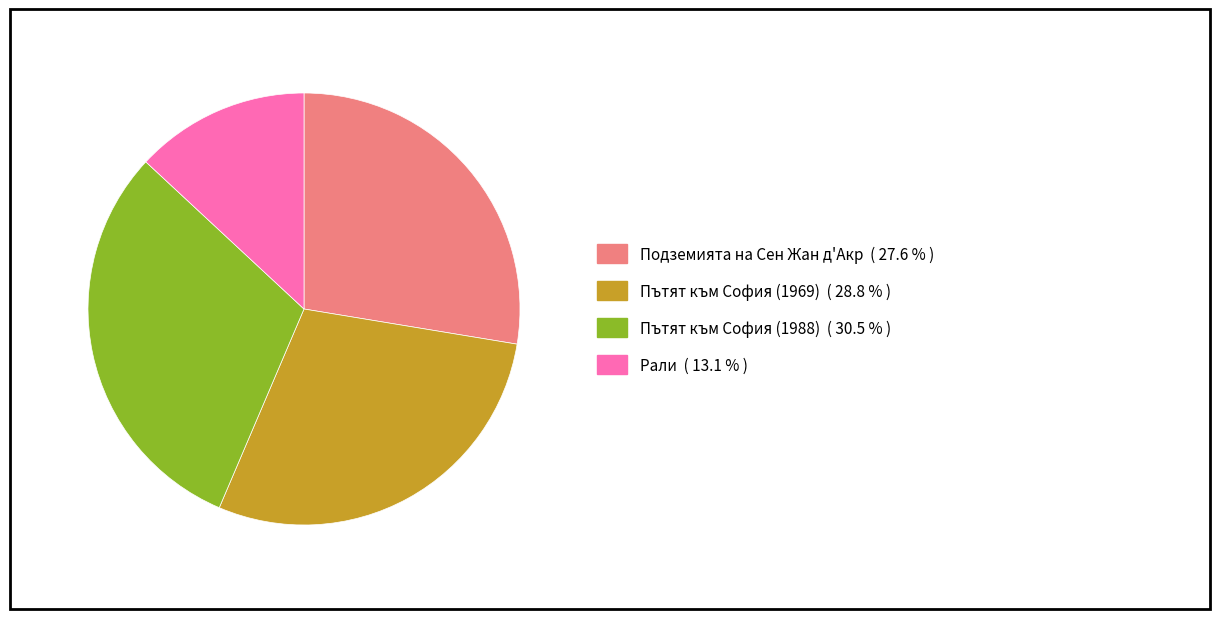

Does any single category account for the majority?

No